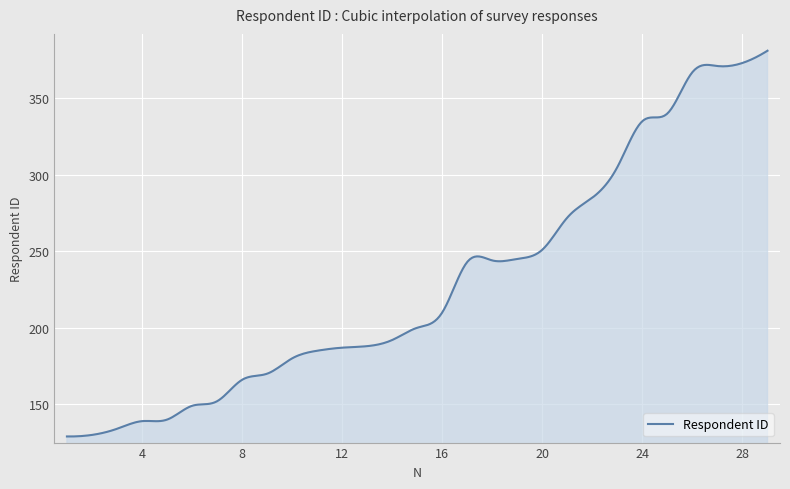

What is the maximum value shown in the chart?

381.0